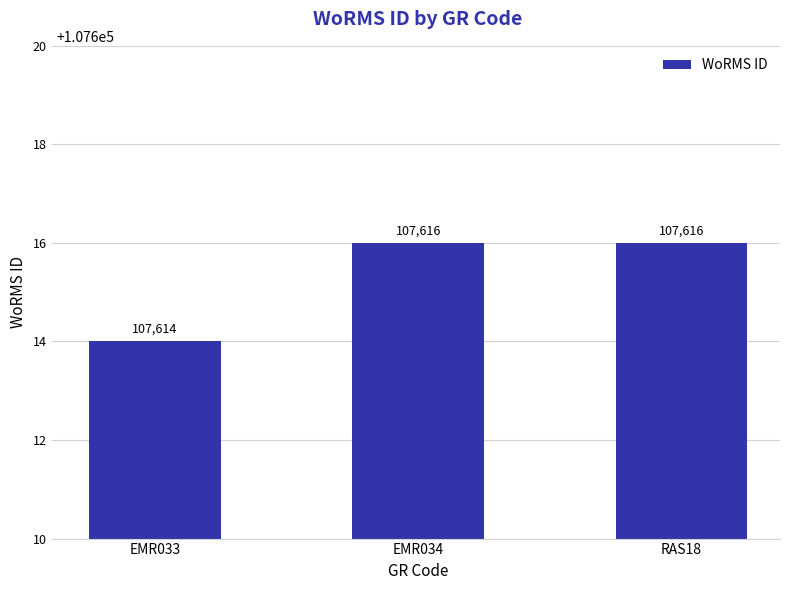

What is the greatest value displayed?

107616